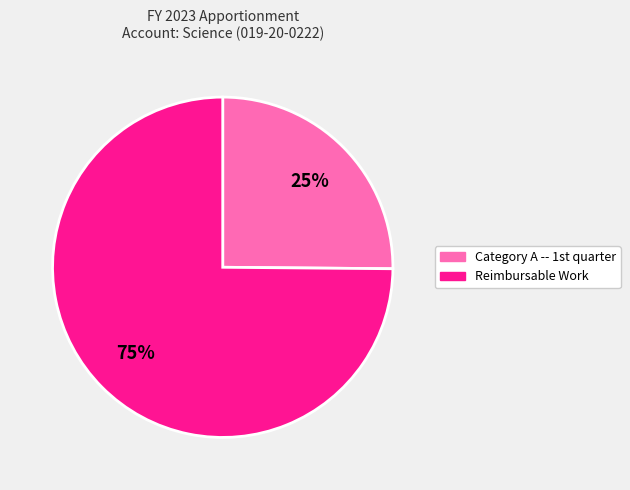

To the nearest percent, what is the difference between the largest and smallest slice percentages?

50%